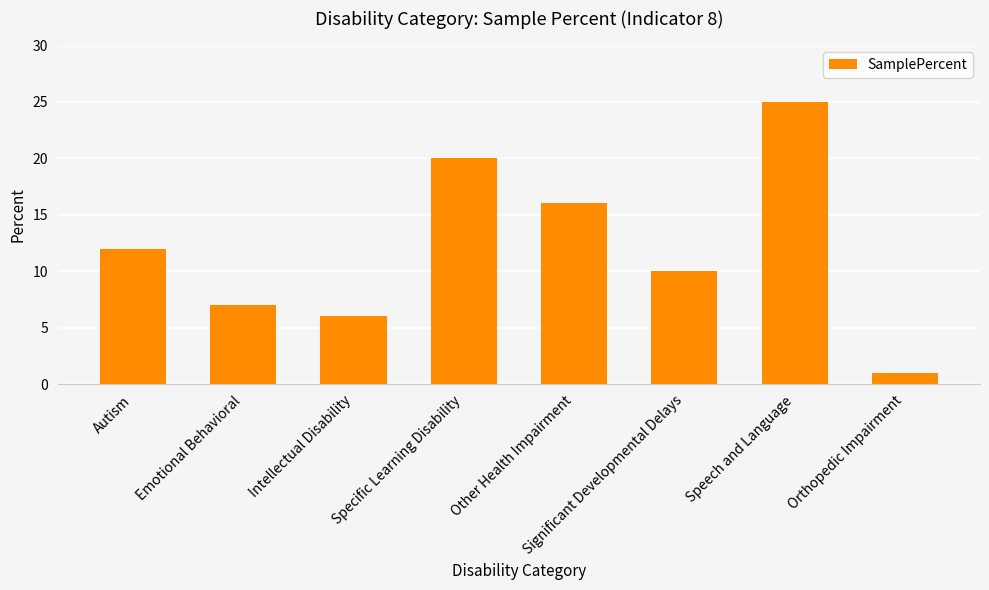

How many data points does each series have?

8